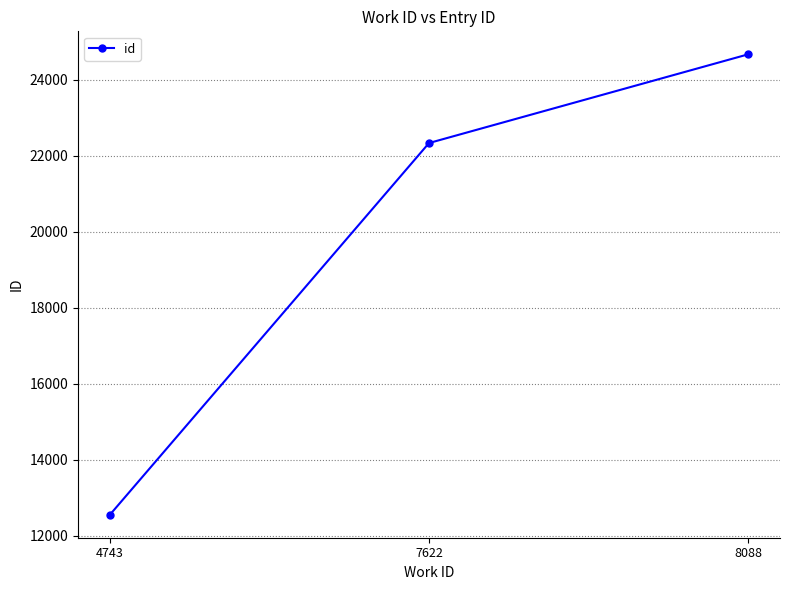

Reading left to right, list all the values displayed in this chart.

12559	22341	24675